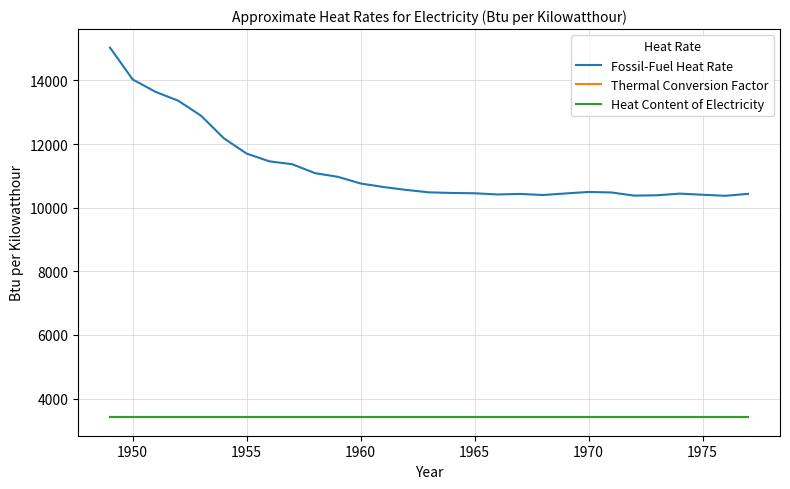

What is the average value of the Heat Content of Electricity series?

3412